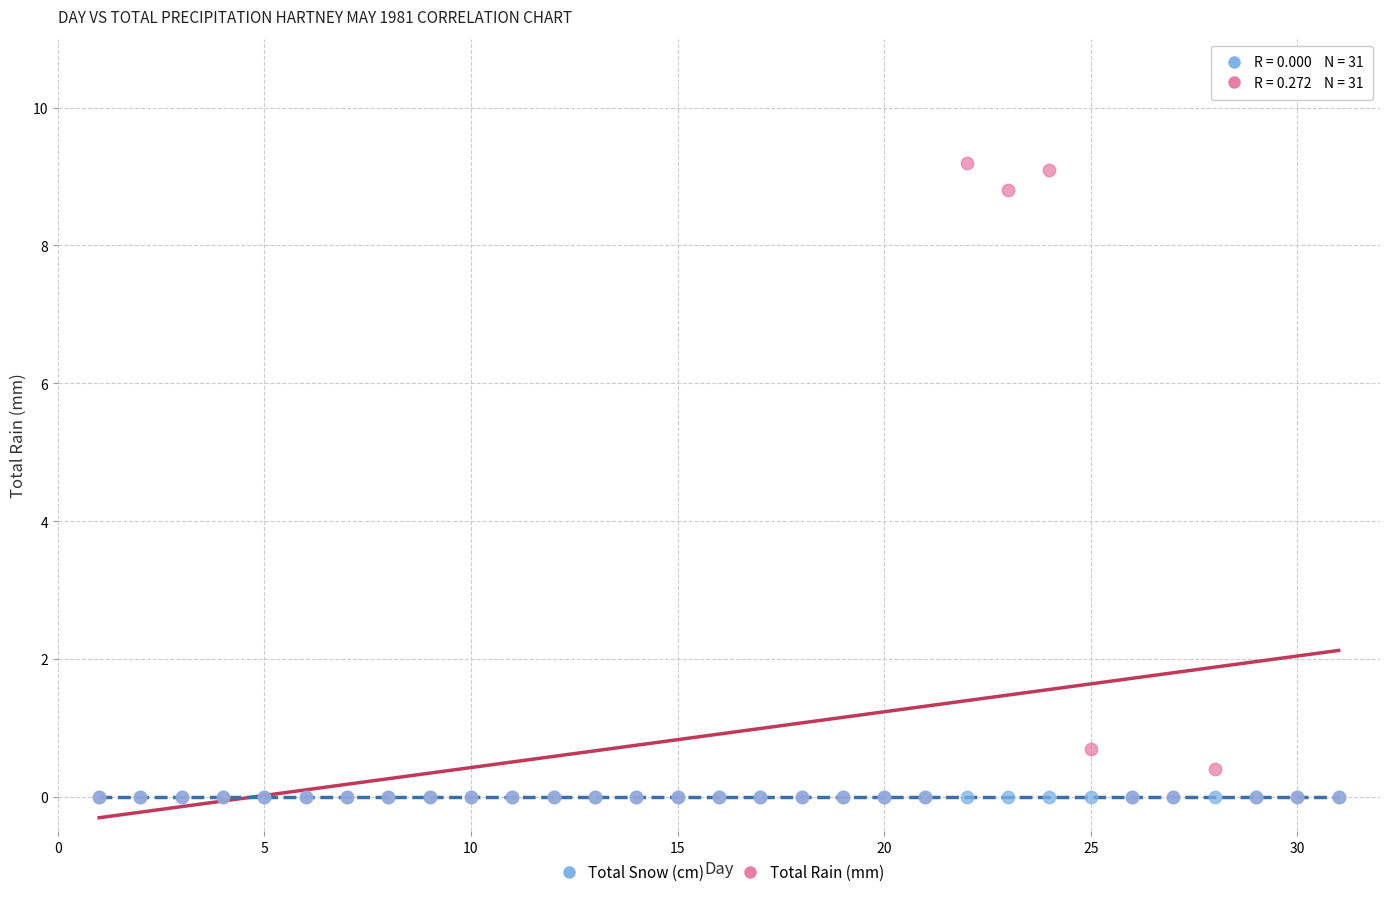

In the Total Rain (mm) series, what Y value is closest to 4?

0.7